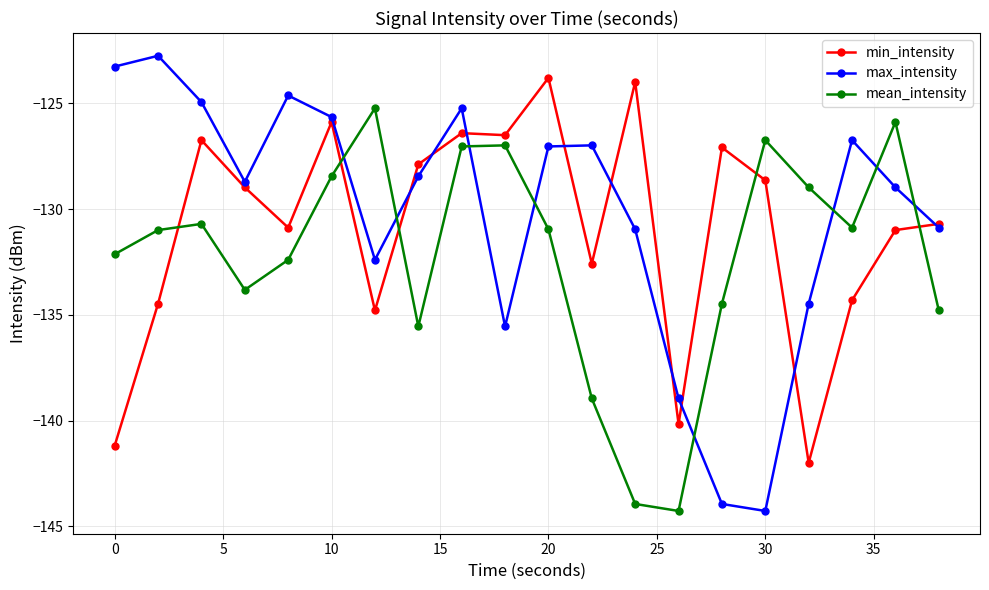

How many times do min_intensity and mean_intensity cross each other?

5